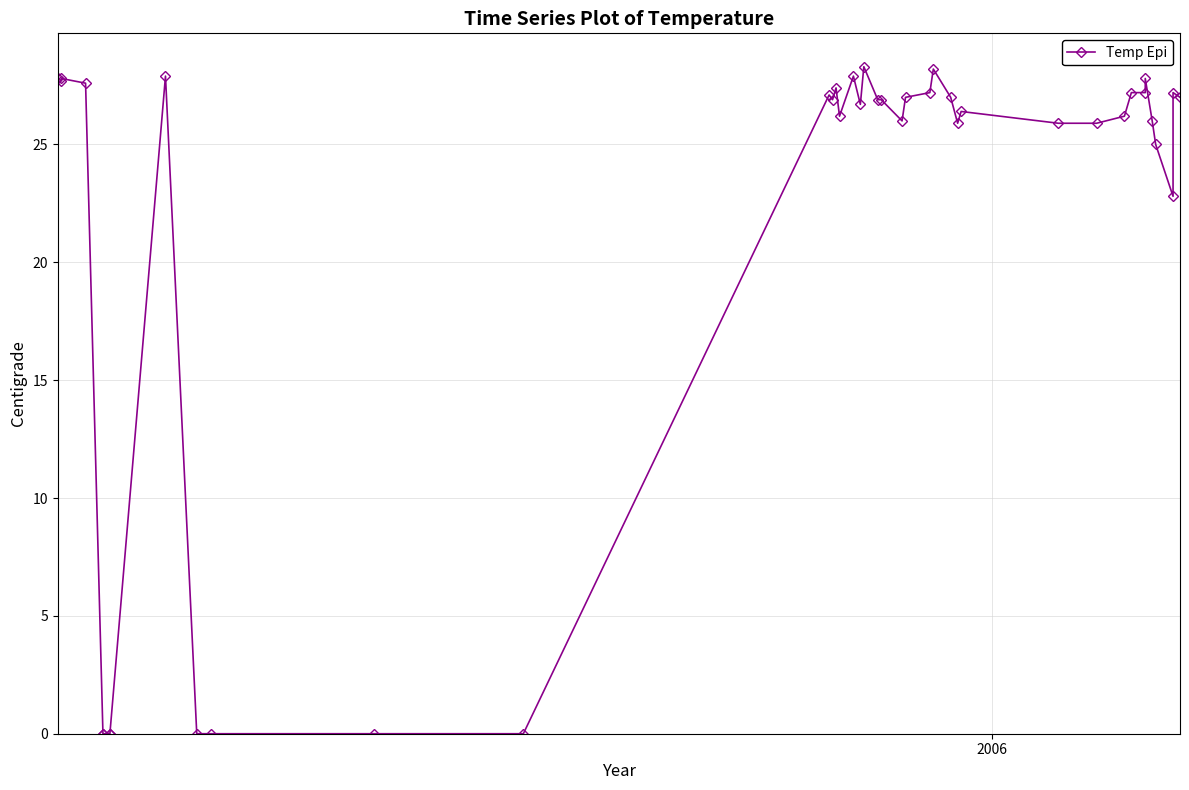

Reading left to right, transcribe all the data shown in this chart.

27.8	27.7	27.8	27.6	0.0	0.0	0.0	0.0	27.9	0.0	0.0	0.0	0.0	27.1	26.9	27.4	26.2	27.9	26.7	28.3	26.9	26.9	26.0	27.0	27.2	28.2	27.0	25.9	26.4	25.9	25.9	26.2	27.2	27.2	27.8	26.0	25.0	22.8	27.2	27.0